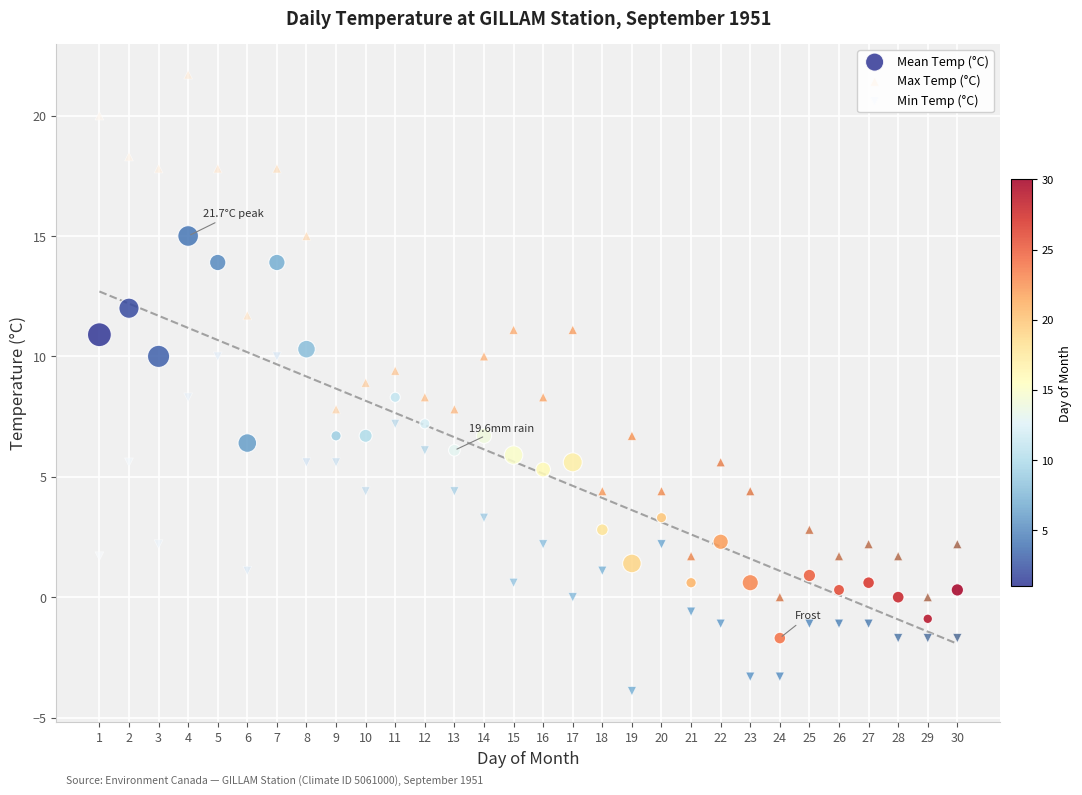

Which series reaches the minimum Y coordinate?

Min Temp (°C)